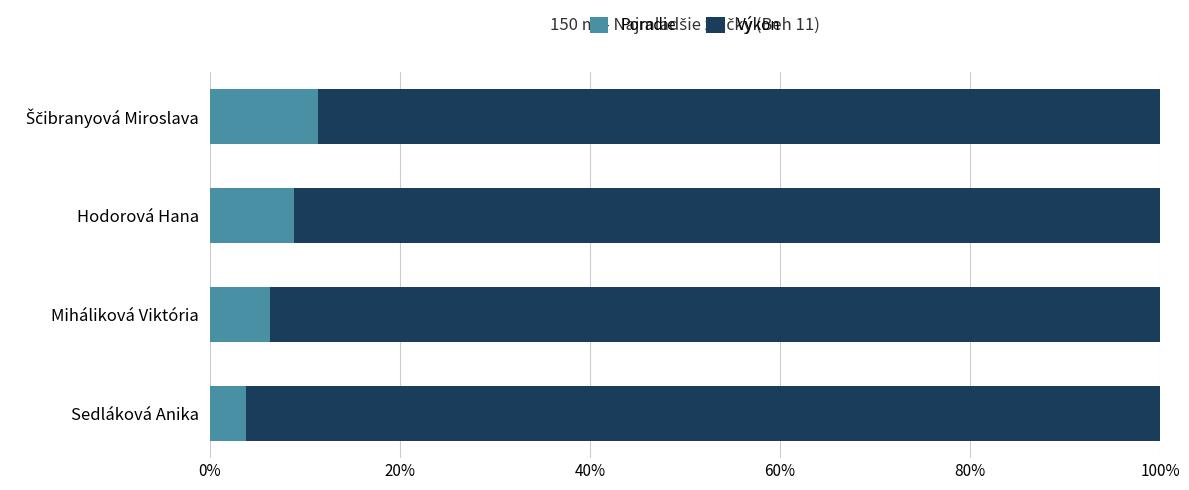

What is the total value across all series at Sedláková Anika?

100.0